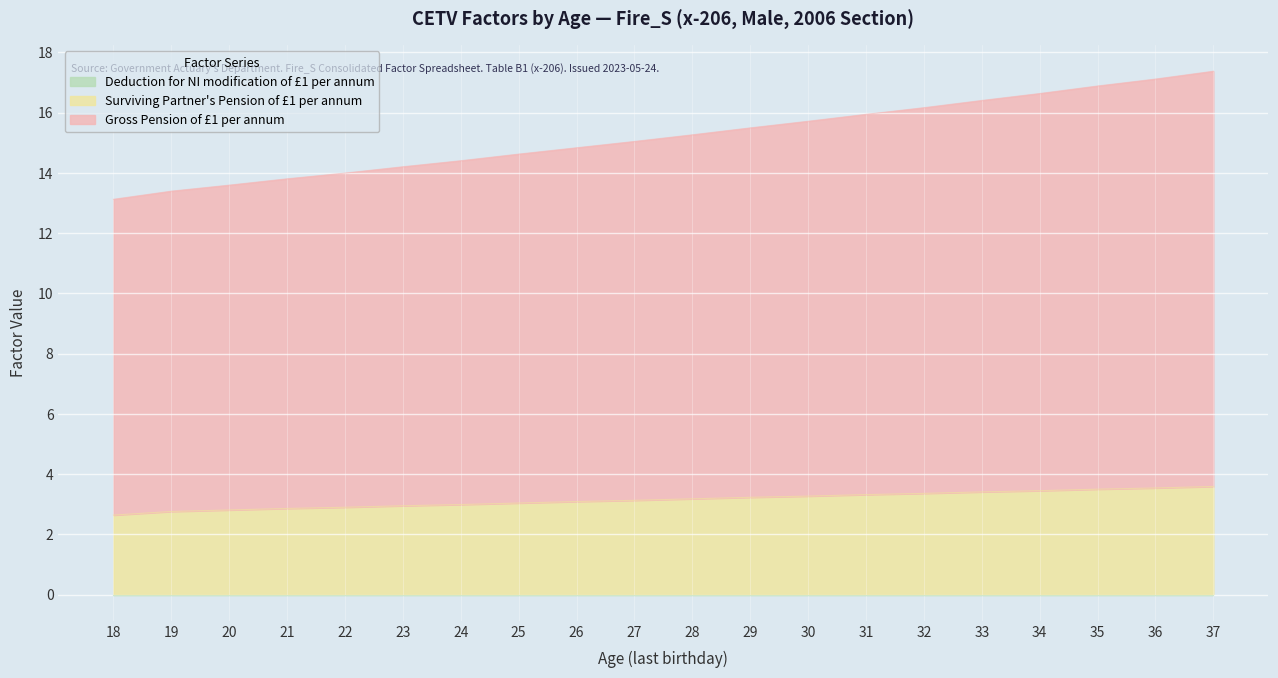

What is the difference between the maximum and second lowest values in the Gross Pension of £1 per annum series?

4.0